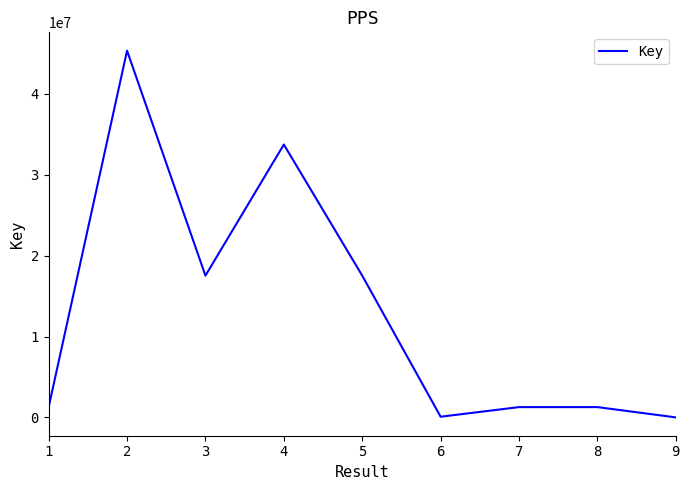

Is it true that the value at 4 is 33737891?

True